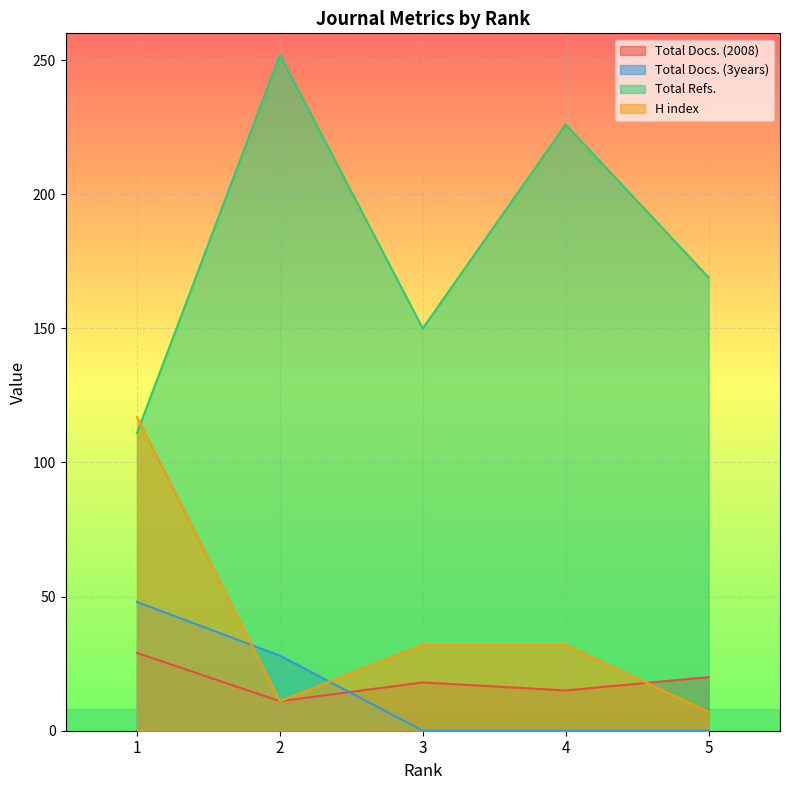

The Total Docs. (3years) series shows 0 at 4. True or false?

True